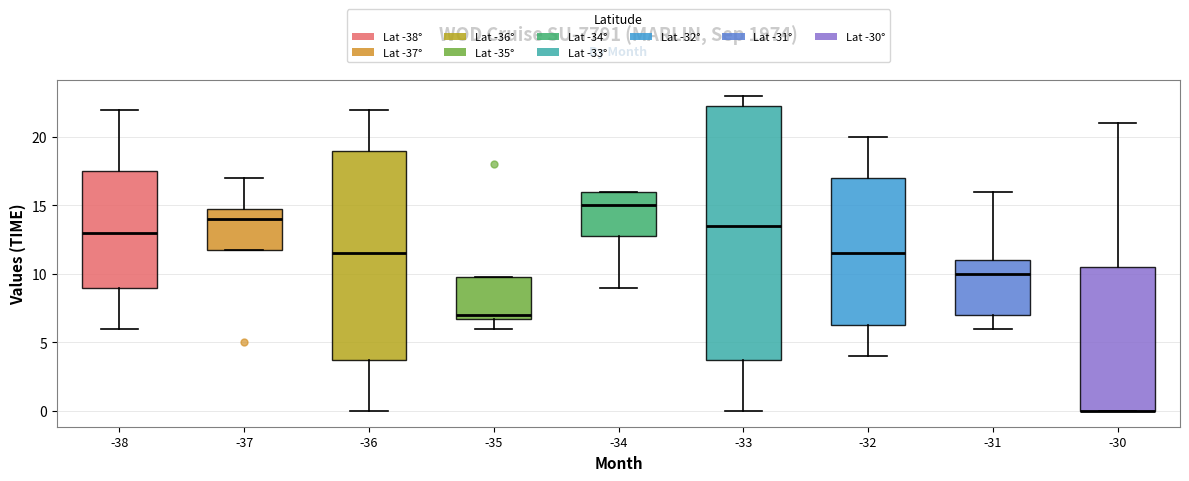

Reading left to right, transcribe this box plot: for each box, give where its median line is, the range the box spans, and where its two whiskers end, as read against the y-axis. The values are not printed on the chart, so give them approximately, as read against the axis.

-38: median 13.0, box 9.0 to 17.5, whiskers 6.0 to 22.0
-37: median 14.0, box 12.0 to 15.0, whiskers 12.0 to 17.0
-36: median 11.5, box 4.0 to 19.0, whiskers 0.0 to 22.0
-35: median 7.0 (just above the box's lower edge), box 7.0 to 10.0, whiskers 6.0 to 10.0
-34: median 15.0, box 13.0 to 16.0, whiskers 9.0 to 16.0
-33: median 13.5, box 4.0 to 22.5, whiskers 0.0 to 23.0
-32: median 11.5, box 6.5 to 17.0, whiskers 4.0 to 20.0
-31: median 10.0, box 7.0 to 11.0, whiskers 6.0 to 16.0
-30: median 0.0 (drawn on the box's lower edge), box 0.0 to 10.5, whiskers 0.0 to 21.0